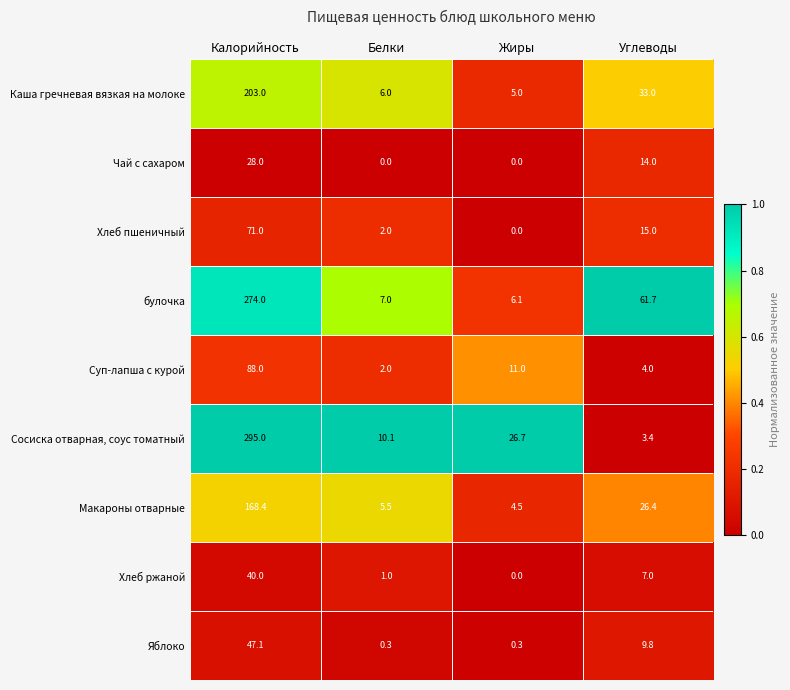

How many data points does each series have?

4